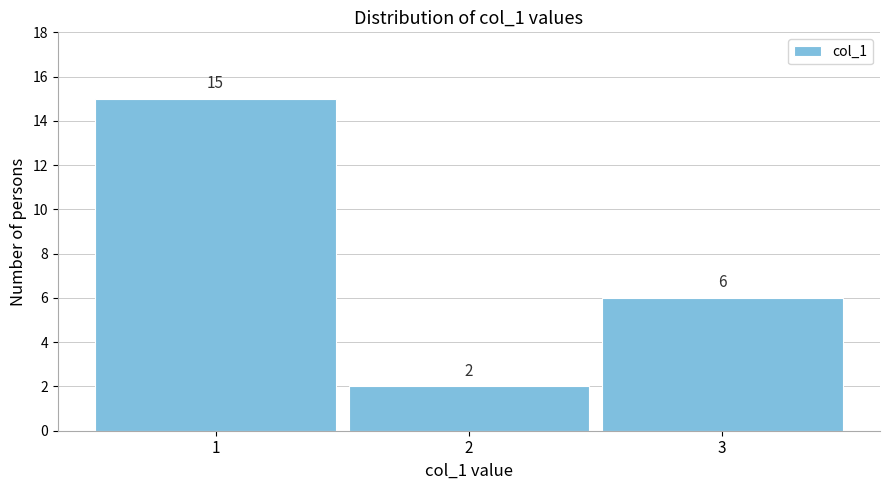

What is the height of the bar covering 1.5 to 2.5 on the x-axis?

2